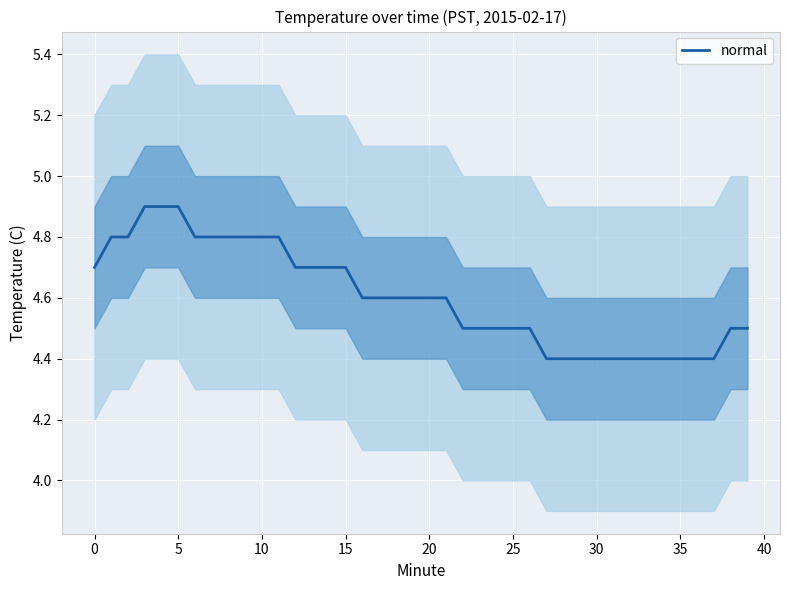

What is the maximum value for normal?

4.9